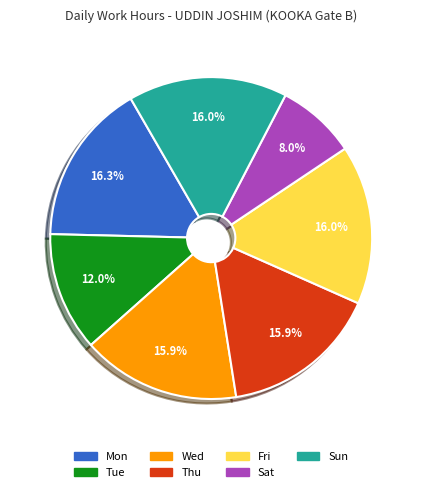

Is there any slice that represents more than half of the pie?

No